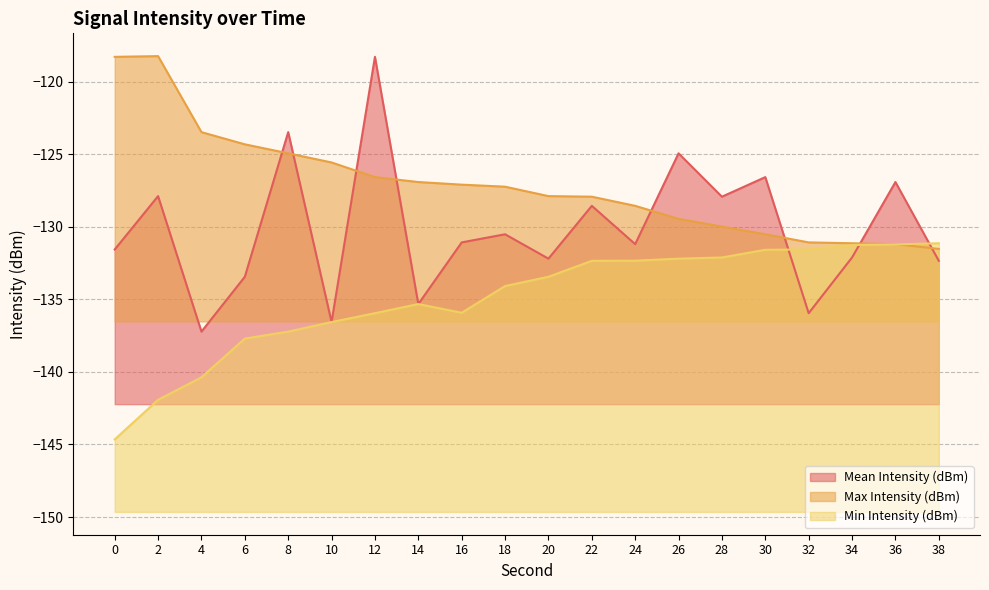

Reading left to right, transcribe all the data shown in this chart.

Mean Intensity (dBm): -131.6	-127.9	-137.2	-133.4	-123.5	-136.6	-118.3	-135.3	-131.1	-130.5	-132.2	-128.6	-131.2	-124.9	-127.9	-126.6	-135.9	-132.1	-126.9	-132.3
Max Intensity (dBm): -118.3	-118.2	-123.5	-124.3	-124.9	-125.6	-126.6	-126.9	-127.1	-127.2	-127.9	-127.9	-128.6	-129.4	-130.0	-130.5	-131.1	-131.1	-131.2	-131.5
Min Intensity (dBm): -144.7	-141.9	-140.4	-137.7	-137.2	-136.6	-135.9	-135.3	-135.9	-134.1	-133.4	-132.3	-132.3	-132.2	-132.1	-131.6	-131.6	-131.2	-131.2	-131.1